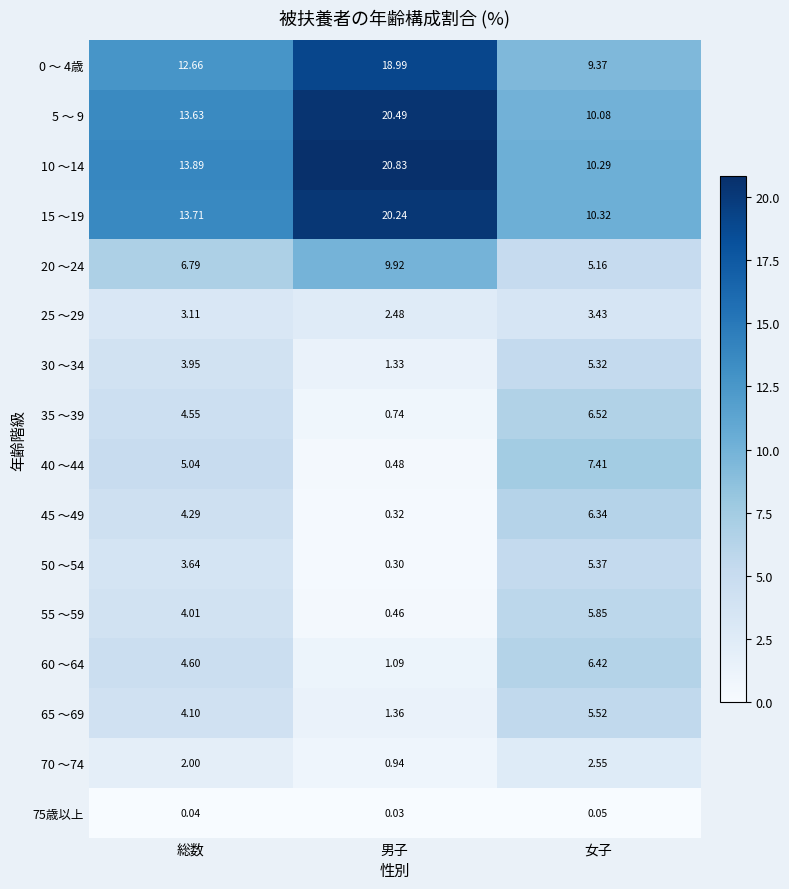

Where is 50 ～54 nearest to the value 2?

総数